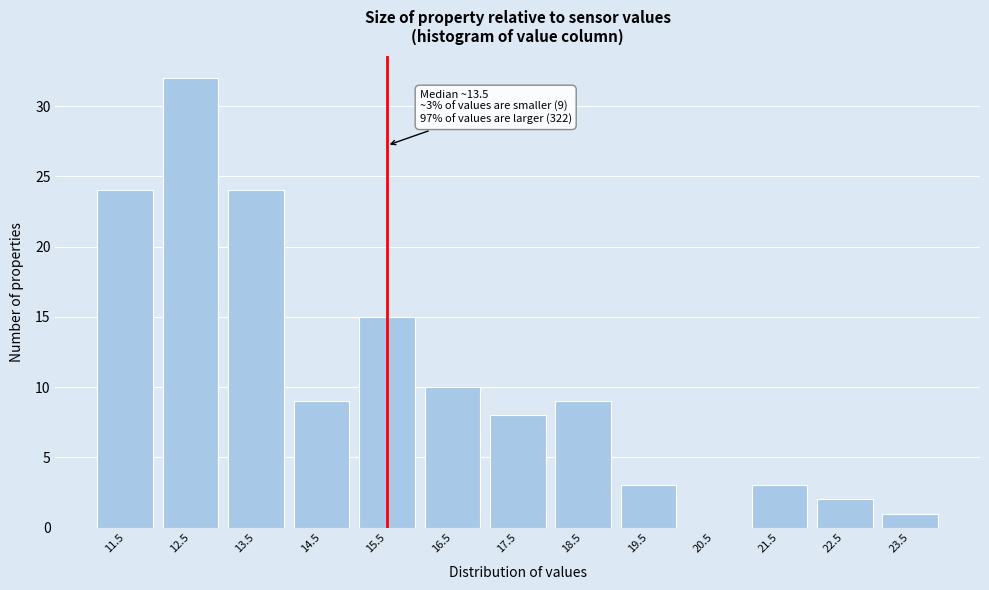

Reading left to right, transcribe all the data shown in this chart.

11.5=24	12.5=32	13.5=24	14.5=9	15.5=15	16.5=10	17.5=8	18.5=9	19.5=3	20.5=0	21.5=3	22.5=2	23.5=1